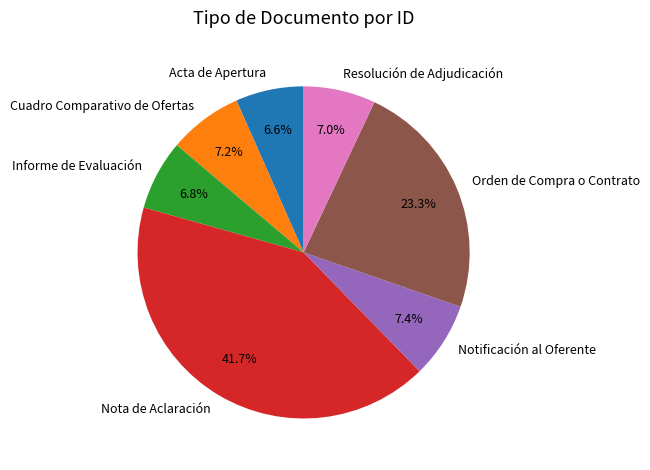

Is there a majority slice in this chart?

No